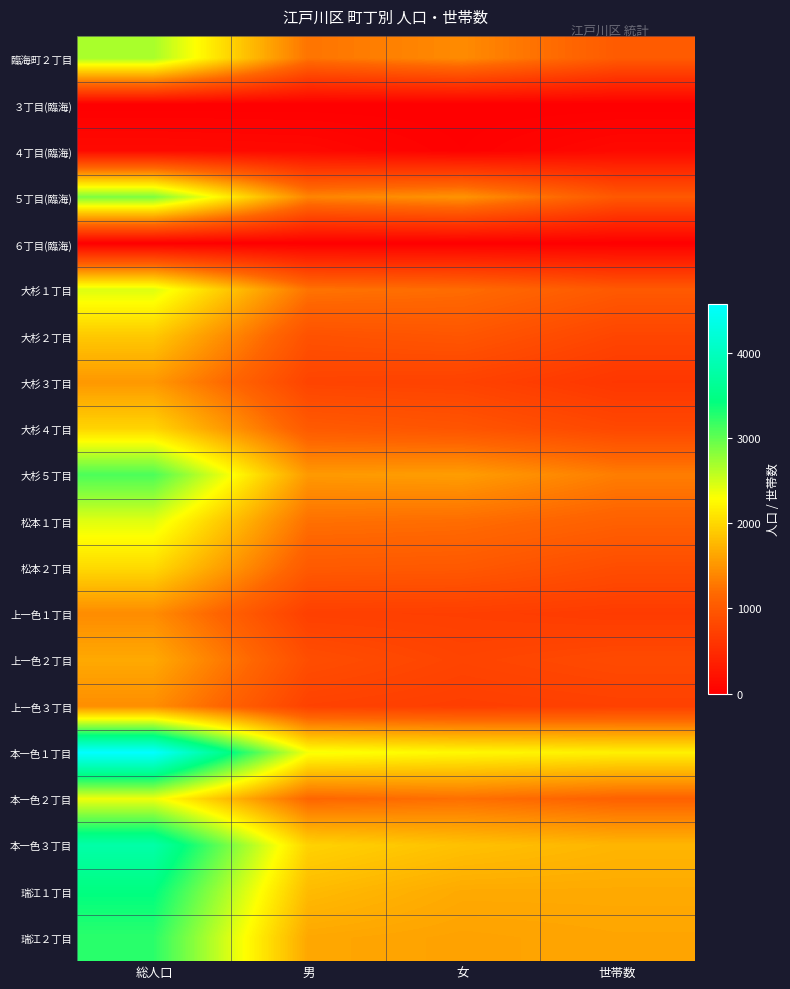

Which label corresponds to the largest value in the chart?

総人口